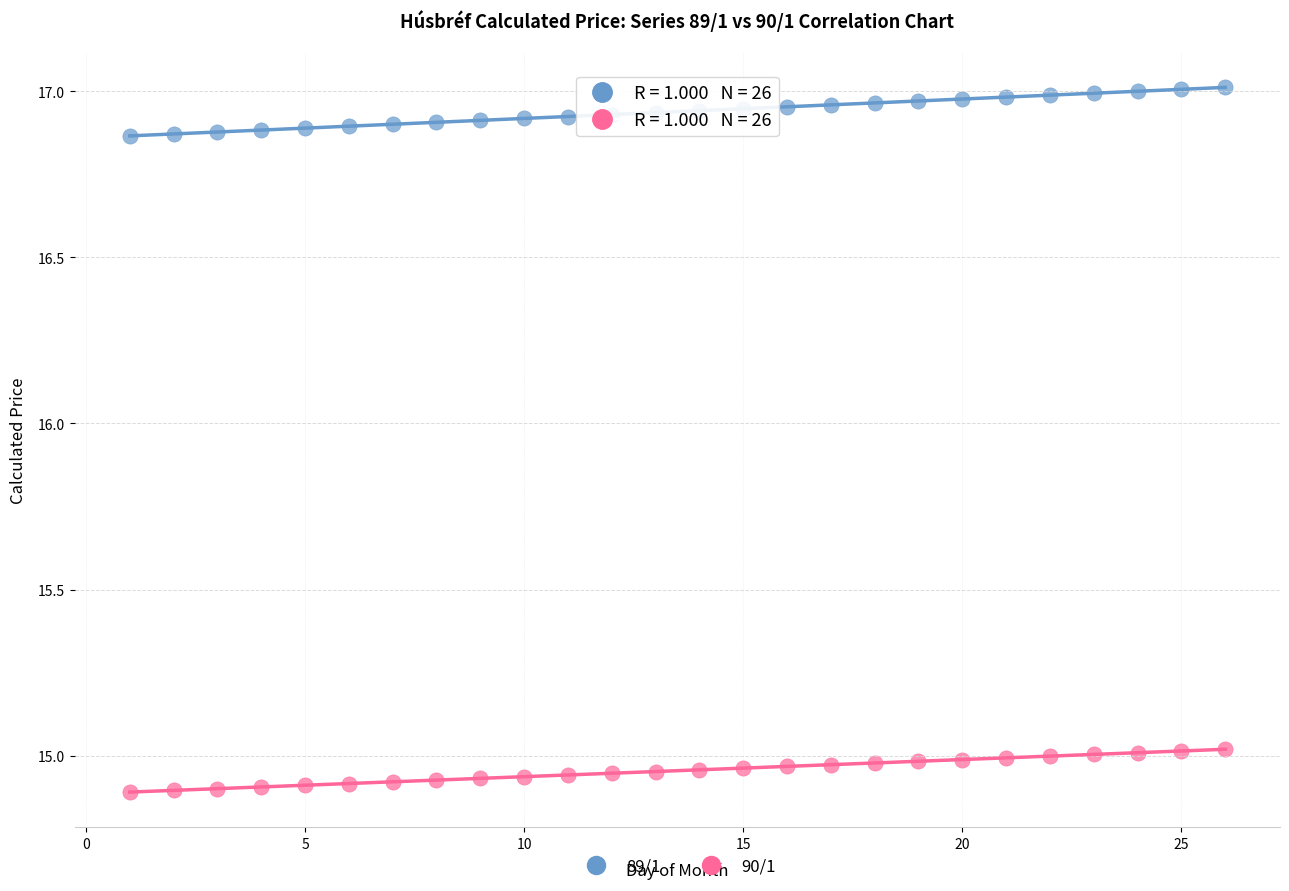

Which series contains the highest Y value?

89/1